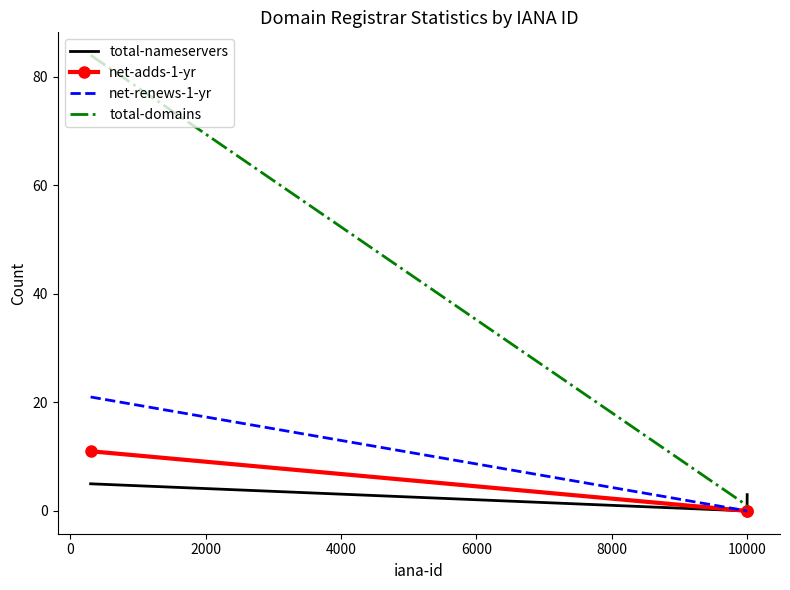

List the series in order of their peak value, lowest first.

total-nameservers, net-adds-1-yr, net-renews-1-yr, total-domains